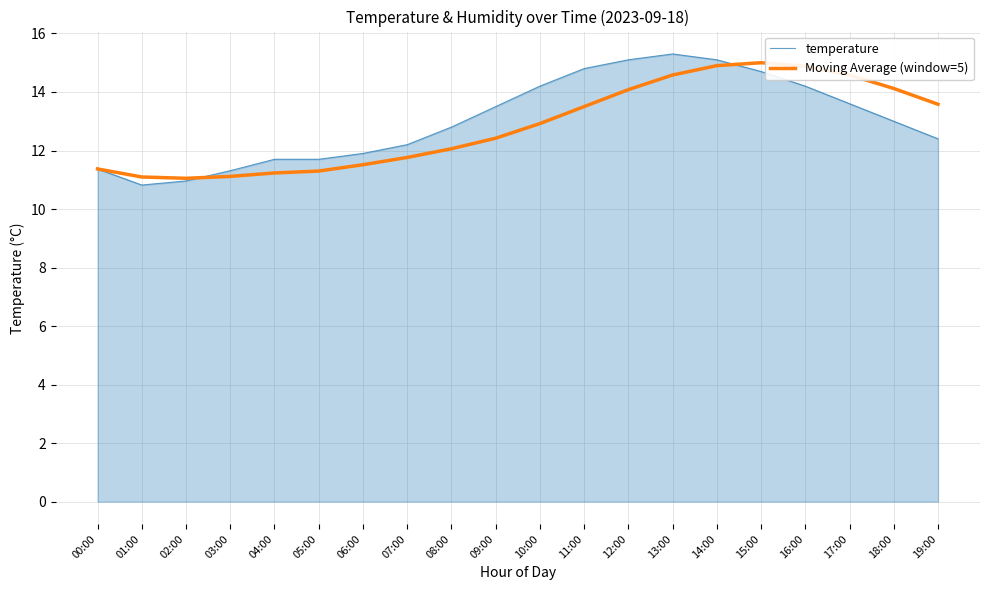

What is the difference between the highest and lowest values at 05:00?

0.4